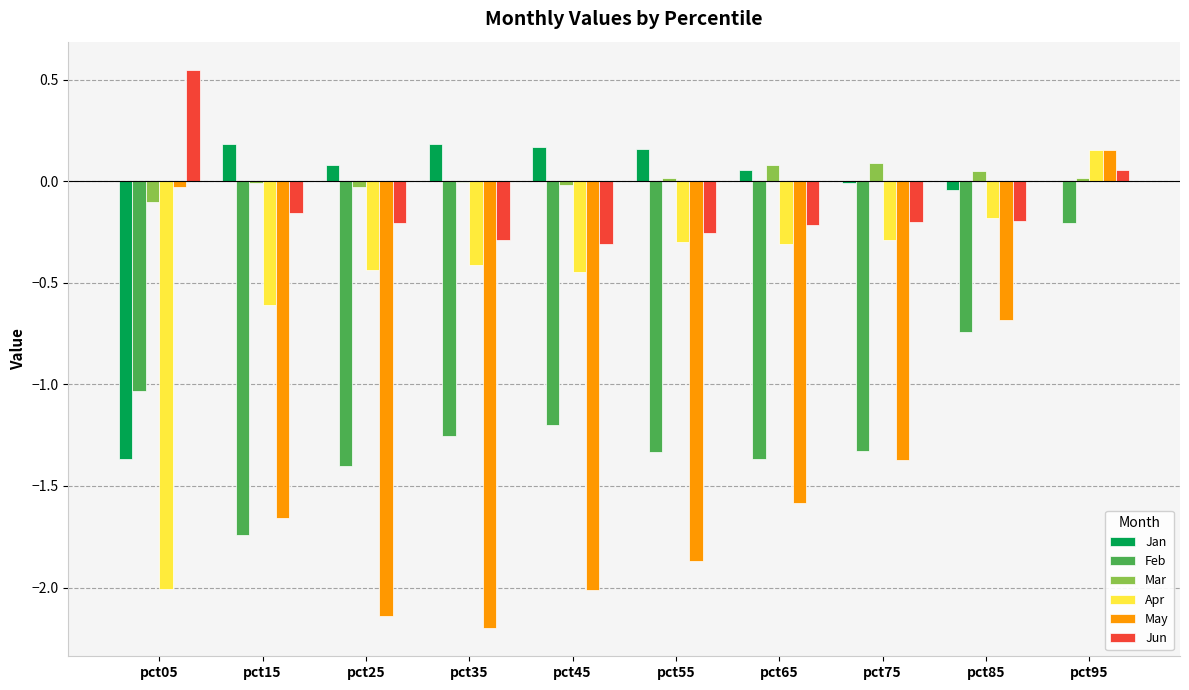

At which label does Jun first exceed 0?

pct05